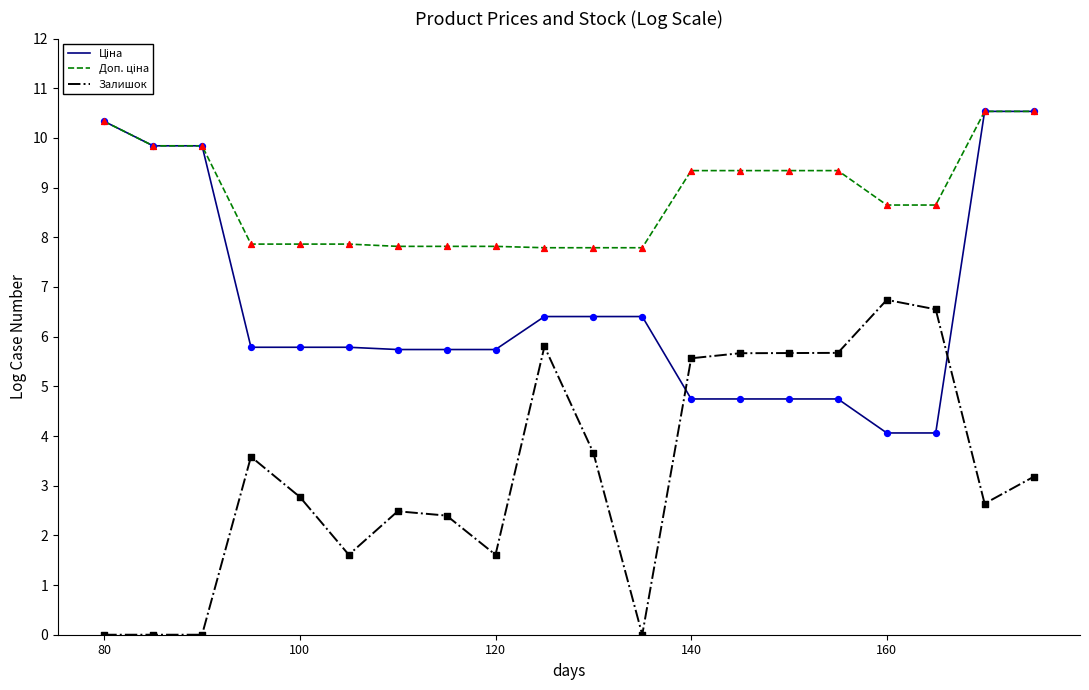

What is the maximum value shown in the chart?

10.5